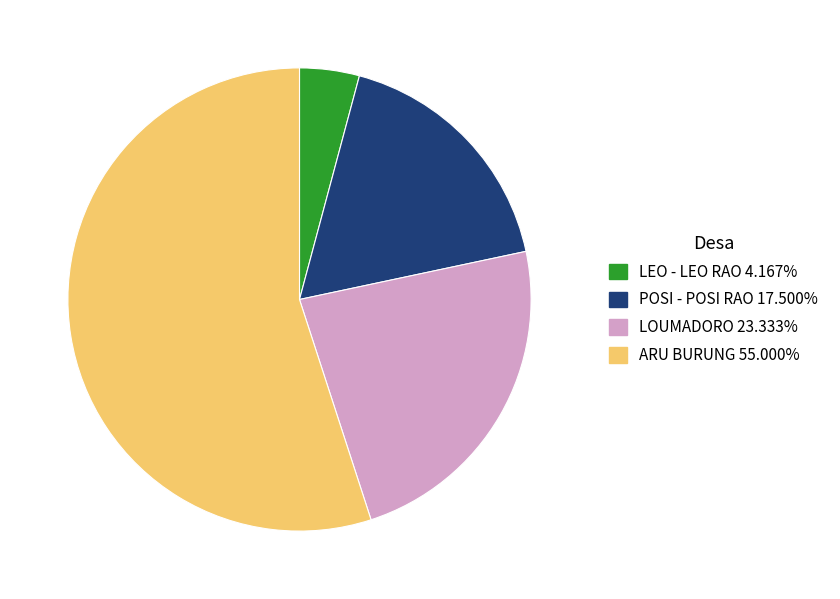

True or false: LOUMADORO accounts for 36% of the total.

False